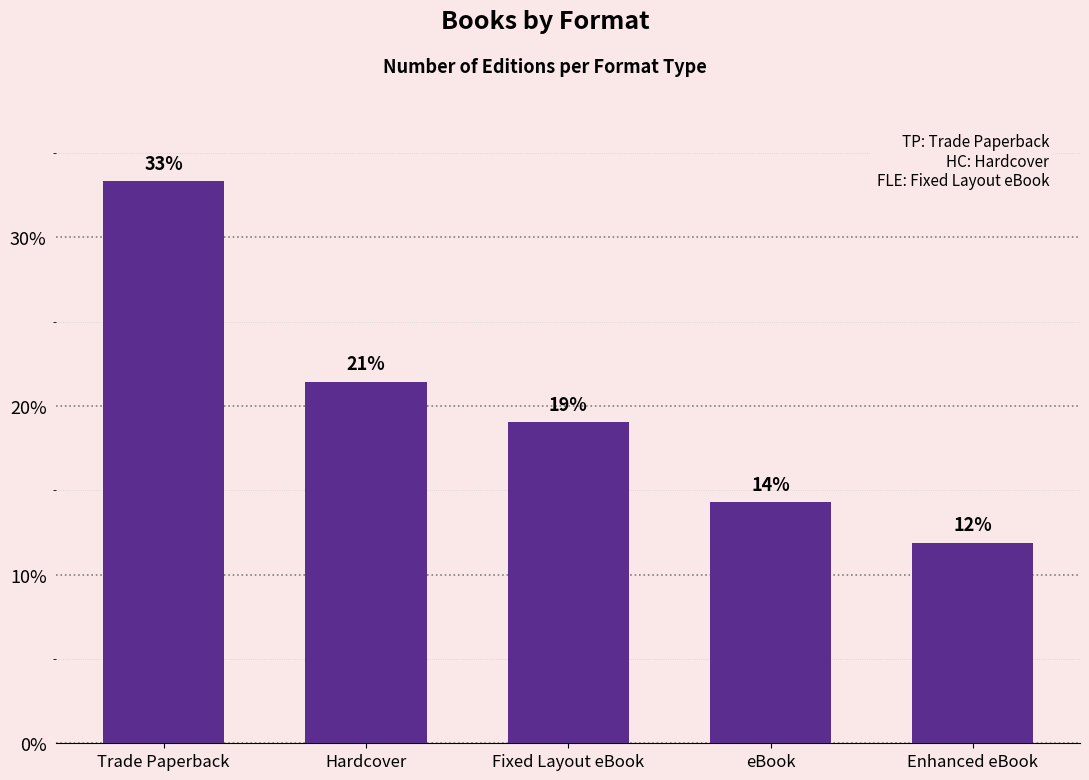

Reading right to left, transcribe all the data shown in this chart.

Enhanced eBook=11.9	eBook=14.3	Fixed Layout eBook=19.0	Hardcover=21.4	Trade Paperback=33.3